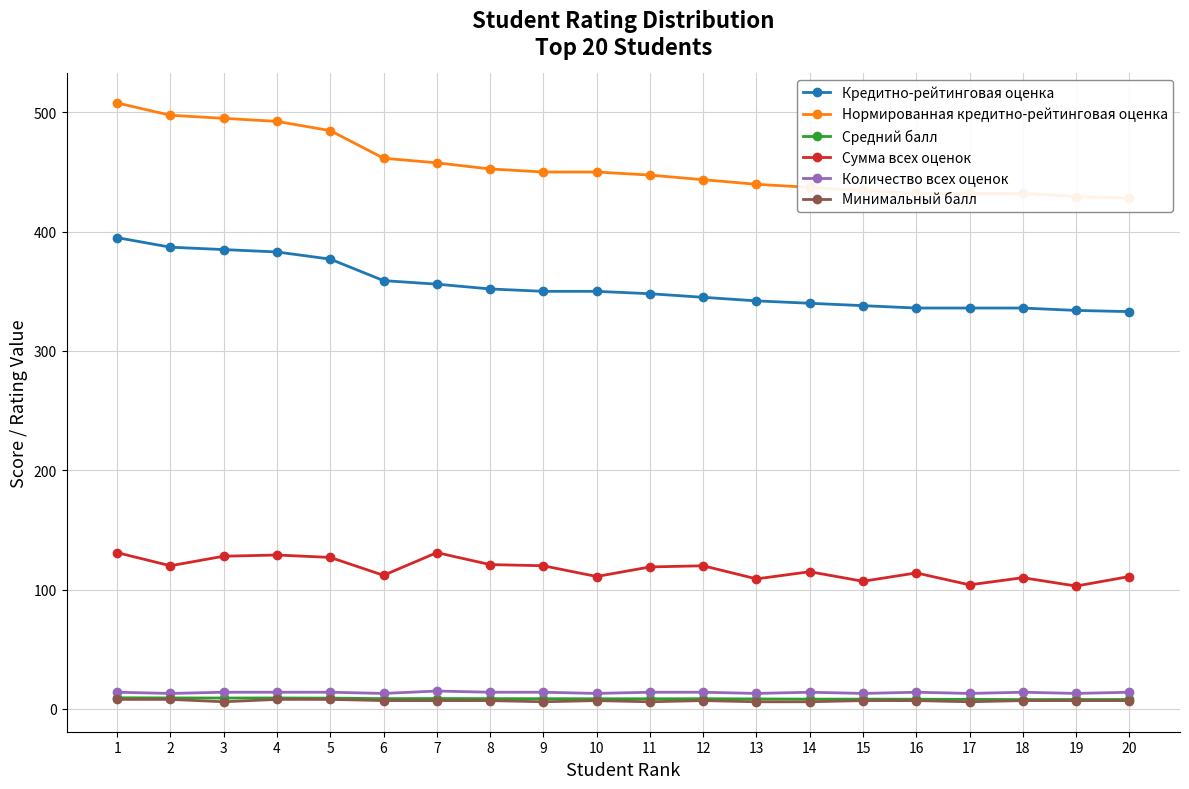

True or false: Средний балл has a value of 8.5 at 10.

True